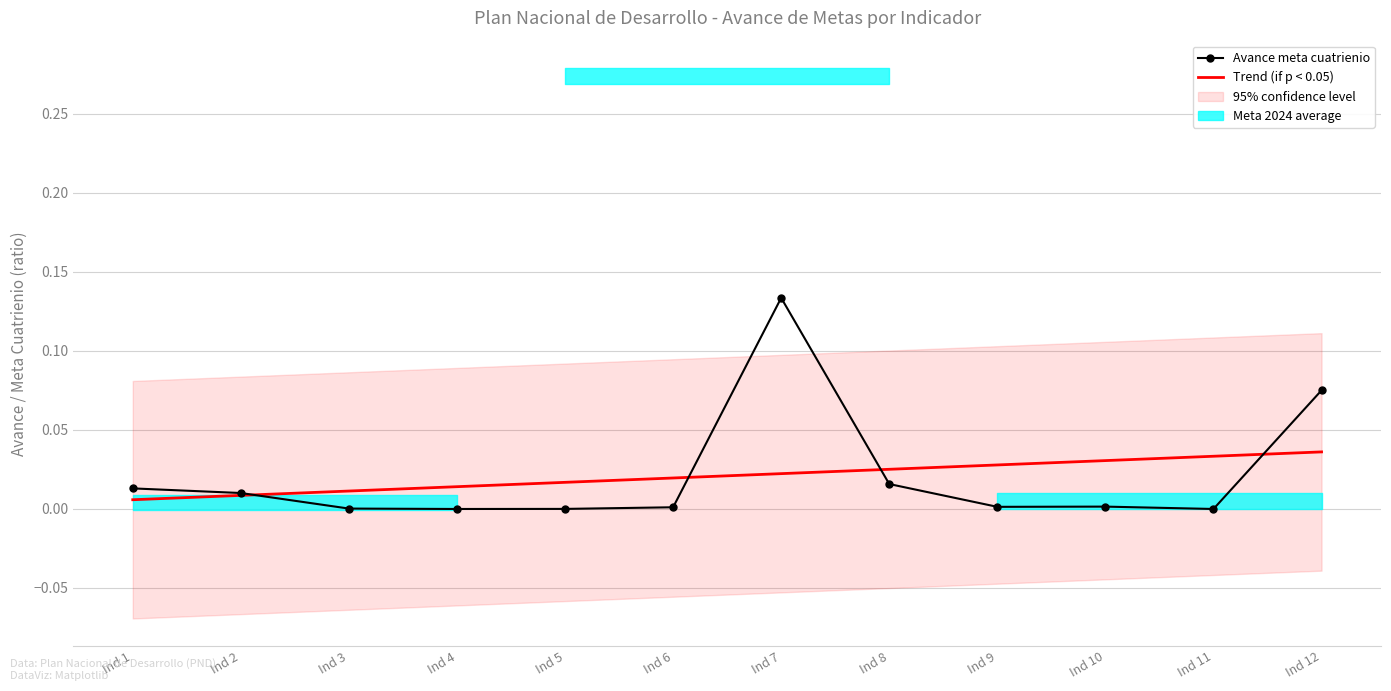

Does the chart have visible grid lines?

Yes